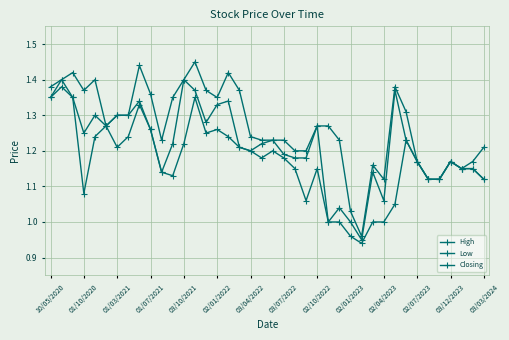

What is the difference between the maximum and minimum values in the Low series?

0.4